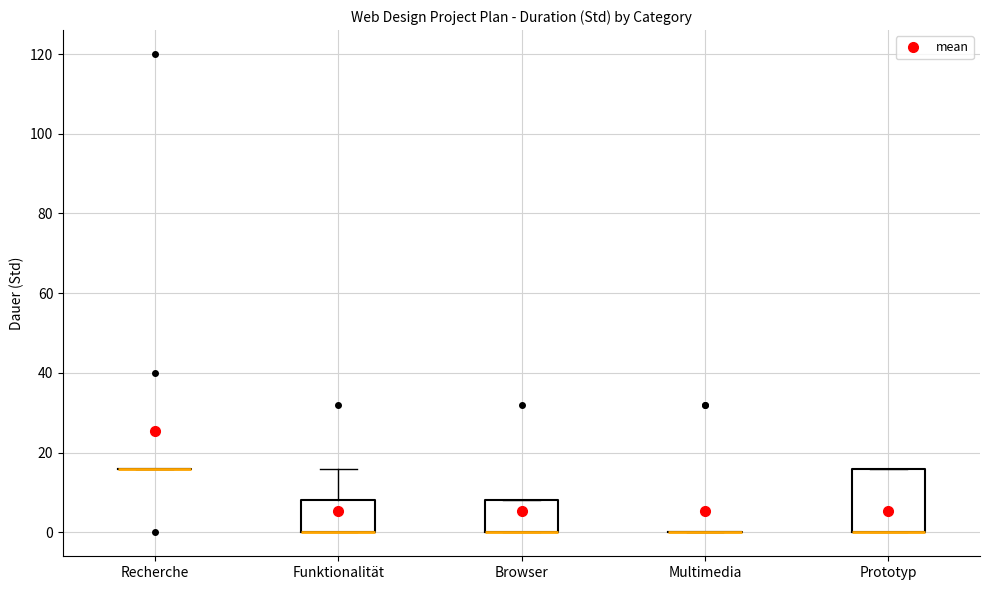

Comparing the boxes themselves (not the whiskers), which one is the tallest?

Prototyp